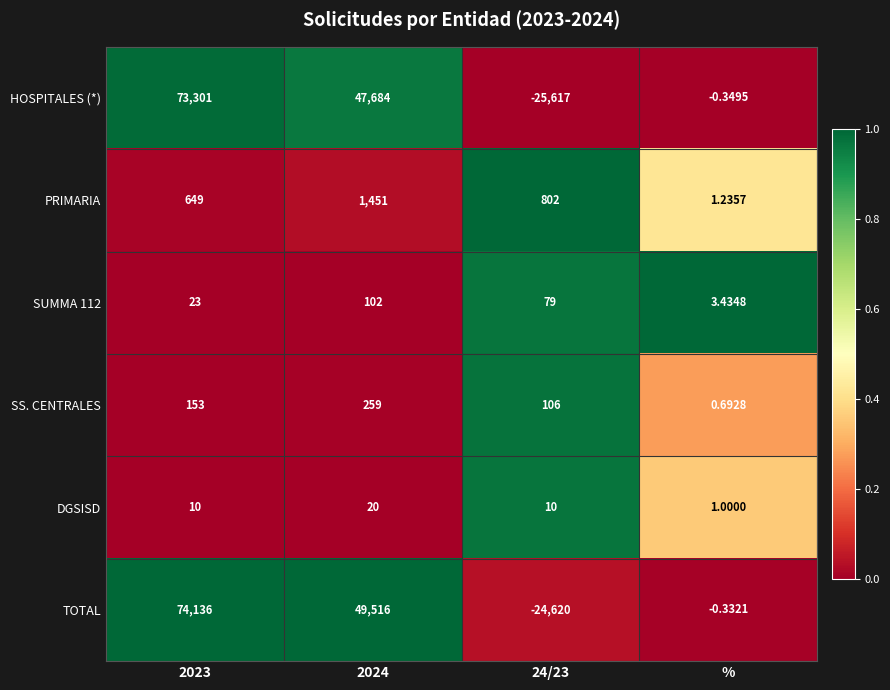

Which series has the largest range (max minus min)?

HOSPITALES (*)